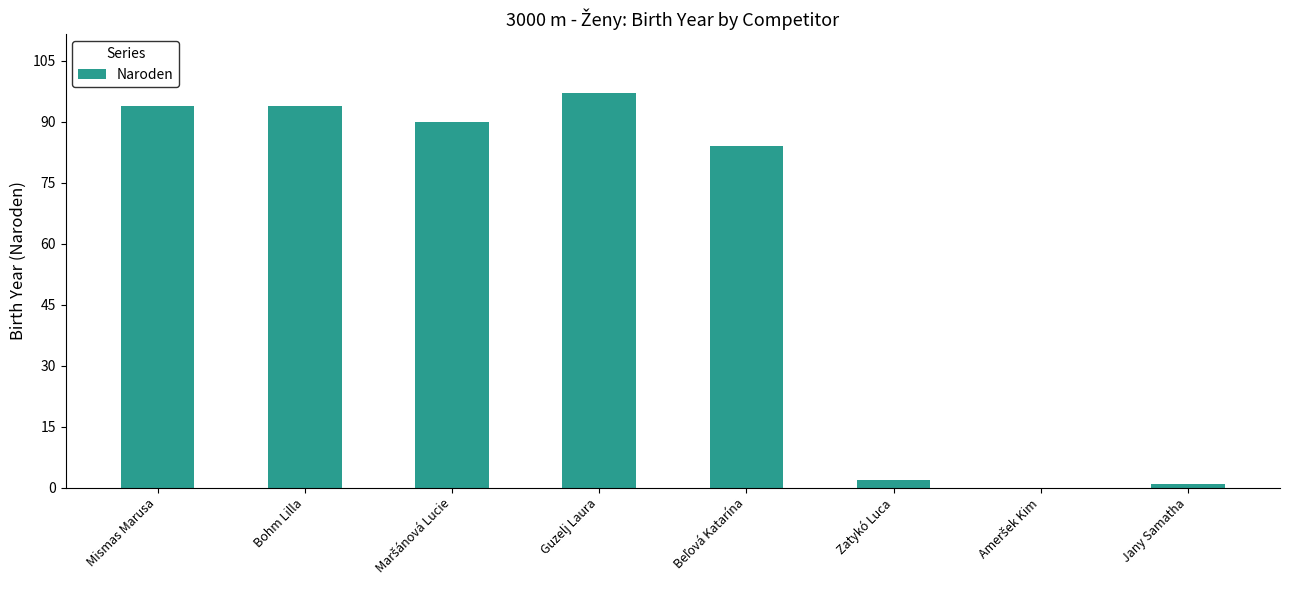

What is the difference between the values at Jany Samatha and Bohm Lilla?

93